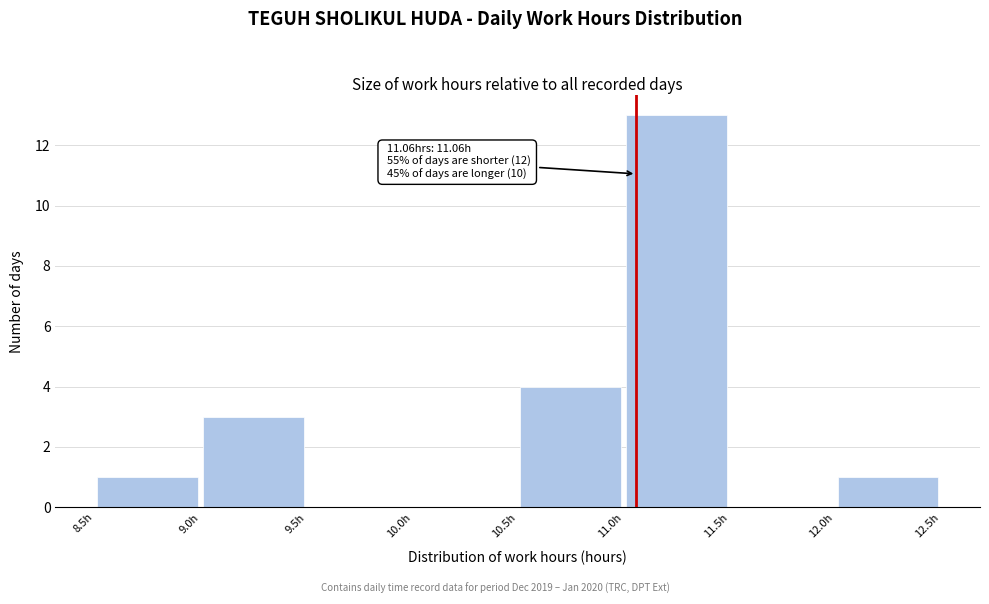

Which range on the x-axis has the tallest bar?

11.0 to 11.5